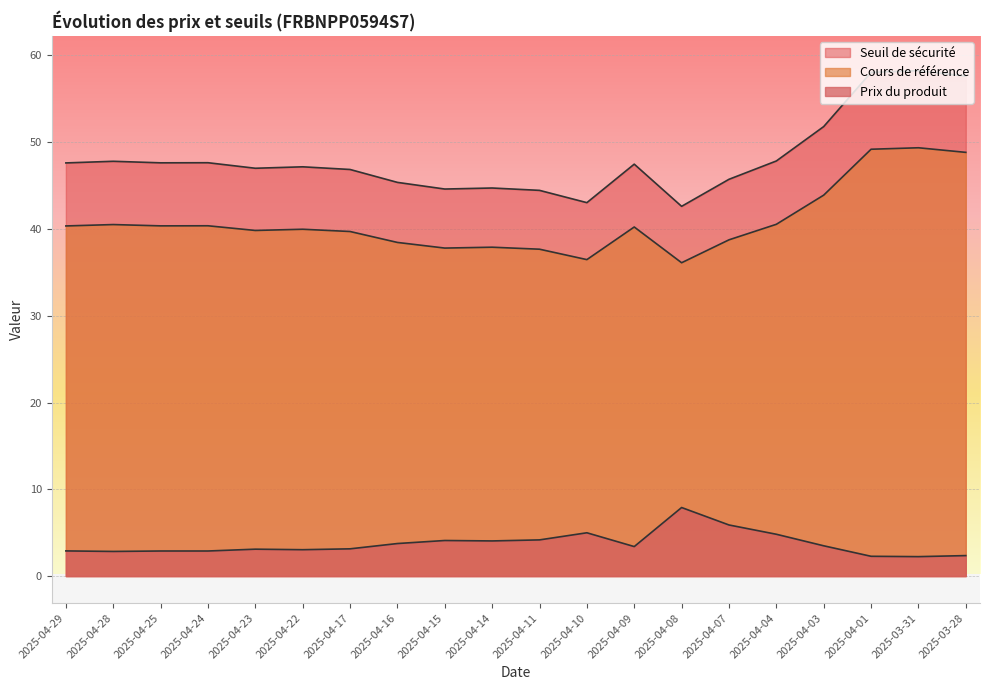

True or false: Seuil de sécurité and Cours de référence intersect in this chart.

False